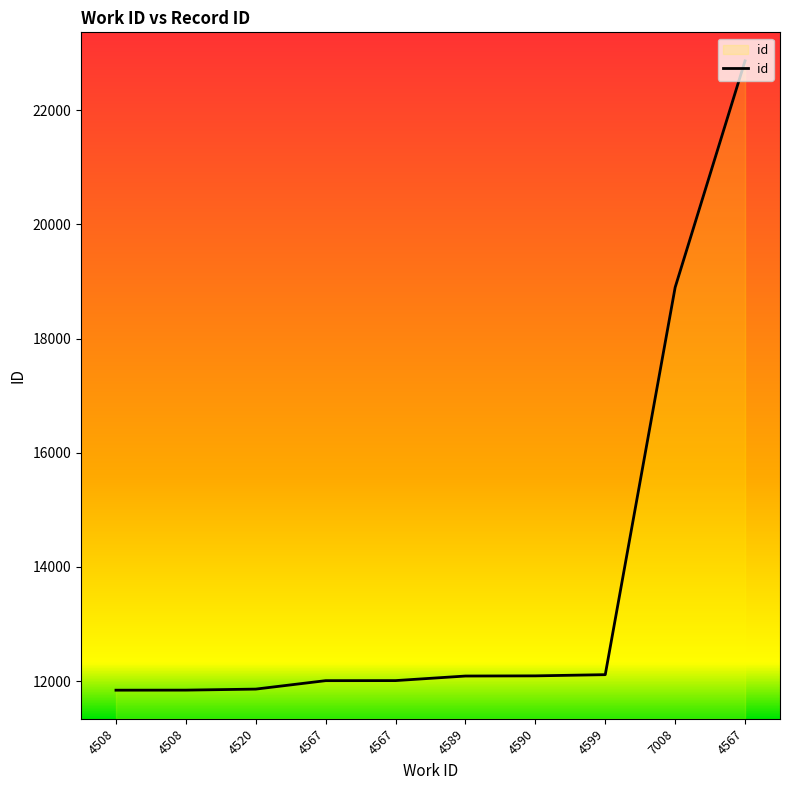

How many lines are shown in the chart?

1